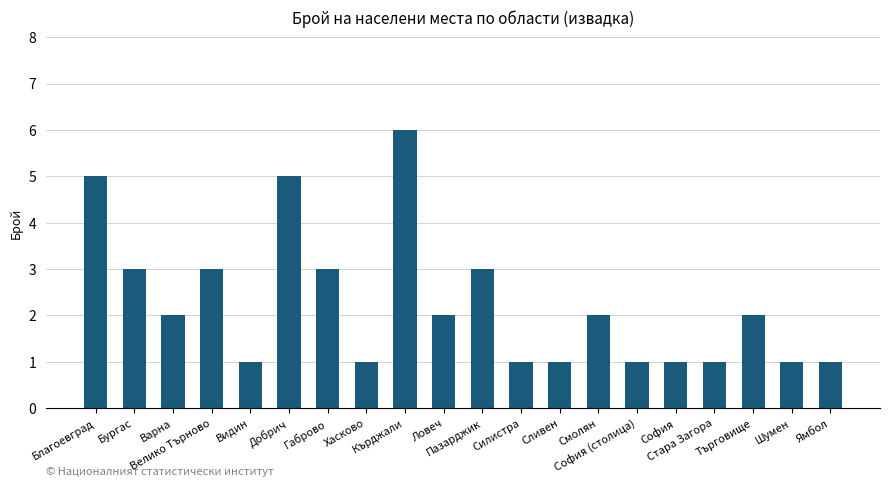

What is the sum of all values?

45